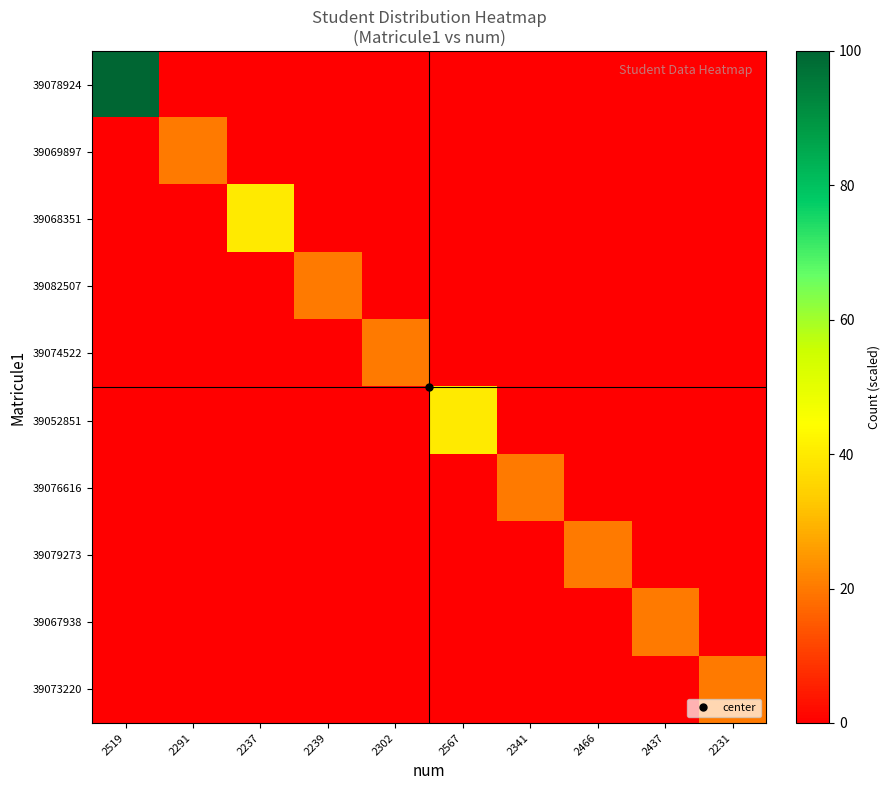

Which label corresponds to the smallest value in the chart?

2291